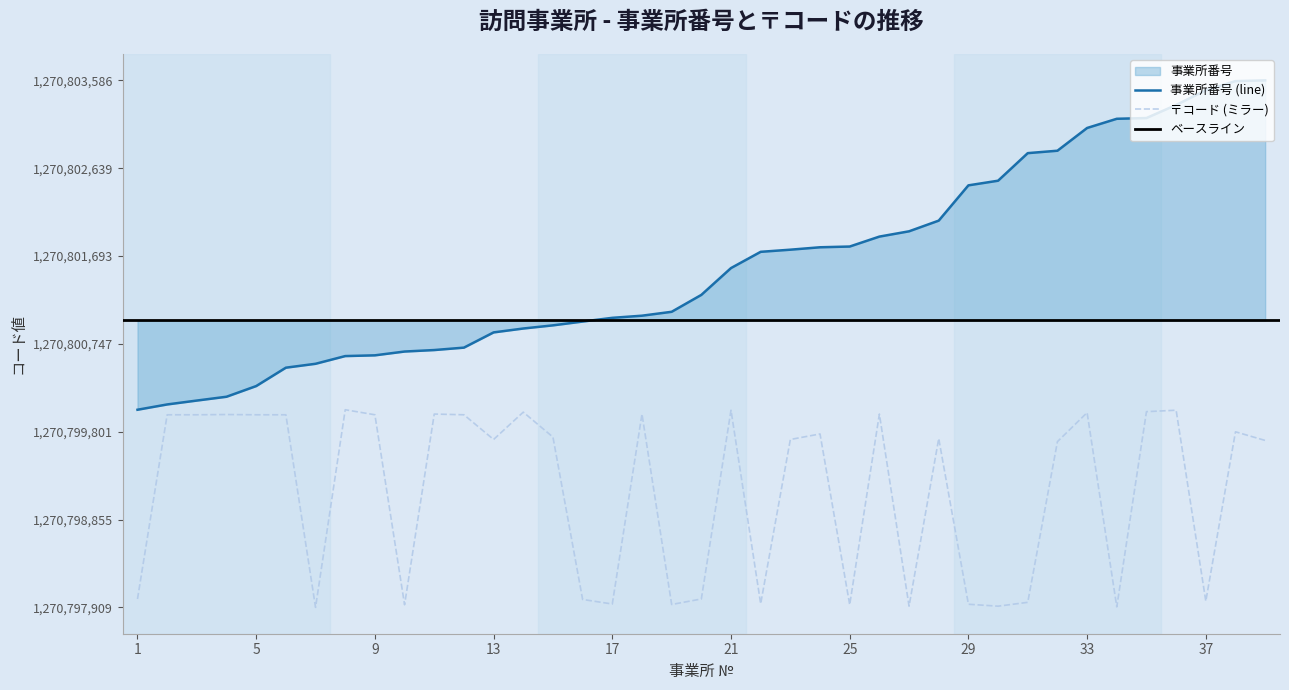

What is the sum of all 事業所番号 values?

49561261790.0